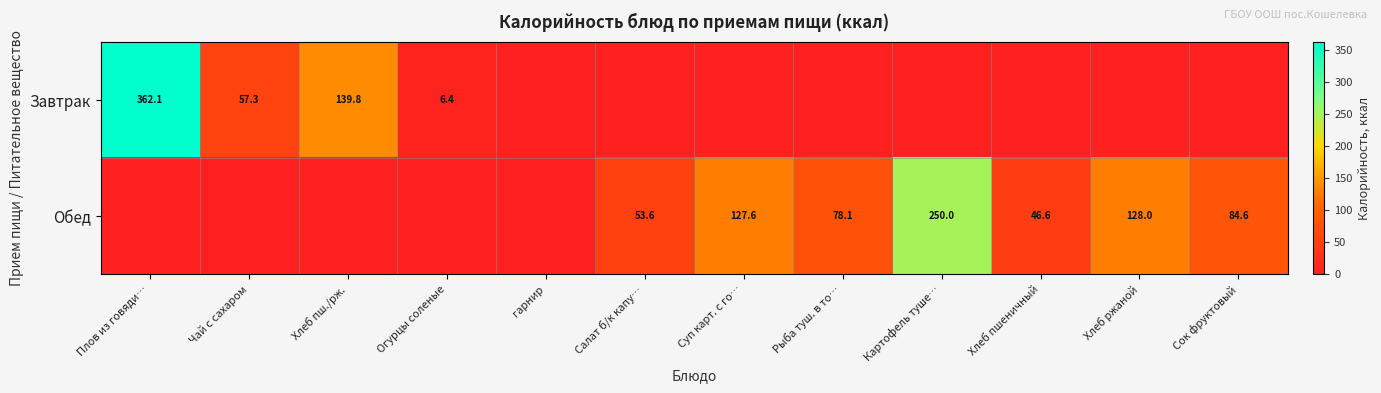

True or false: Завтрак has a value of 8.5 at Огурцы соленые.

False